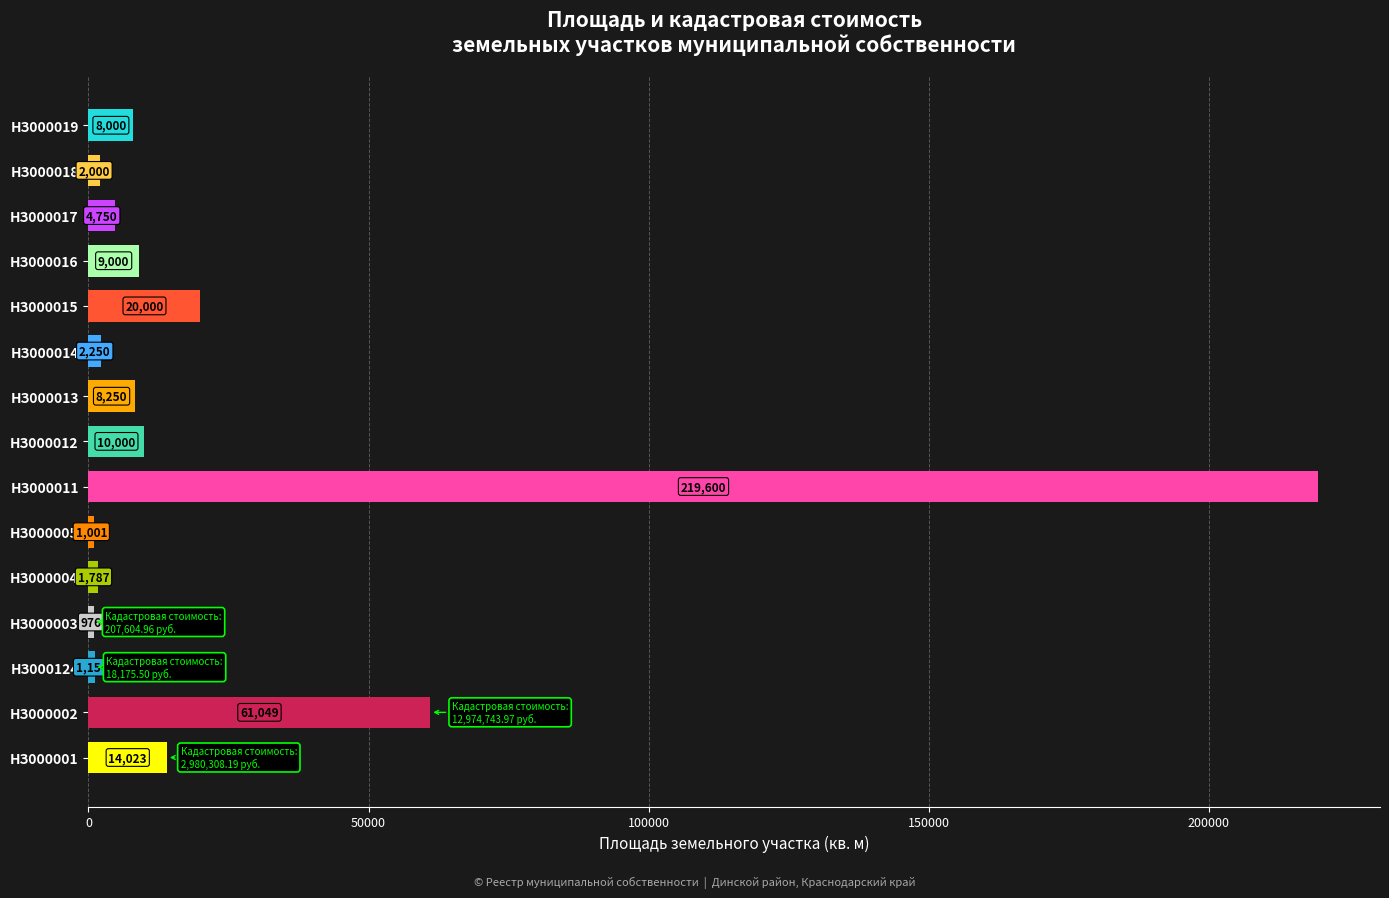

What is the maximum value shown in the chart?

219600